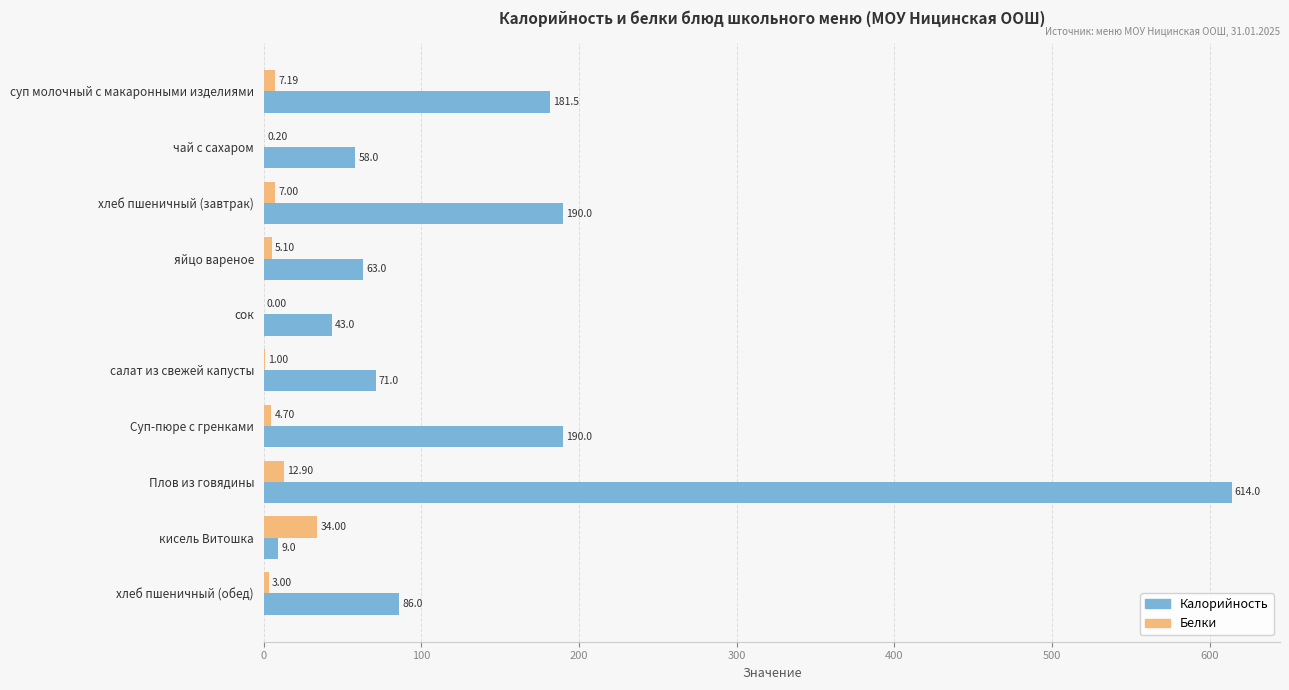

Which category has the highest value in the Калорийность series?

Плов из говядины